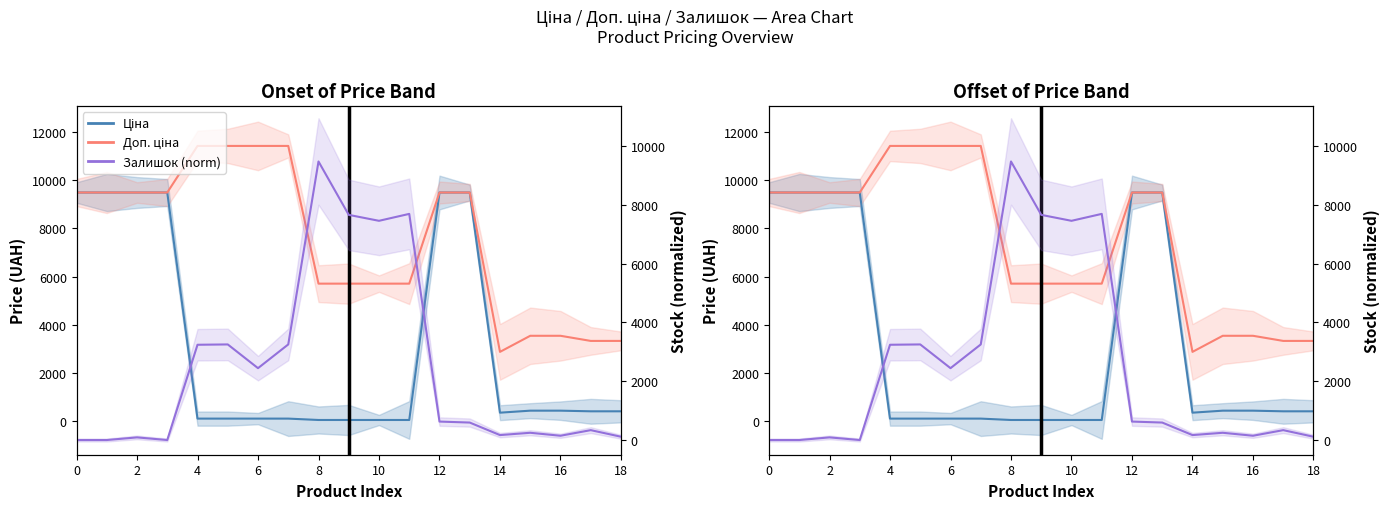

How many lines are shown in the chart?

3